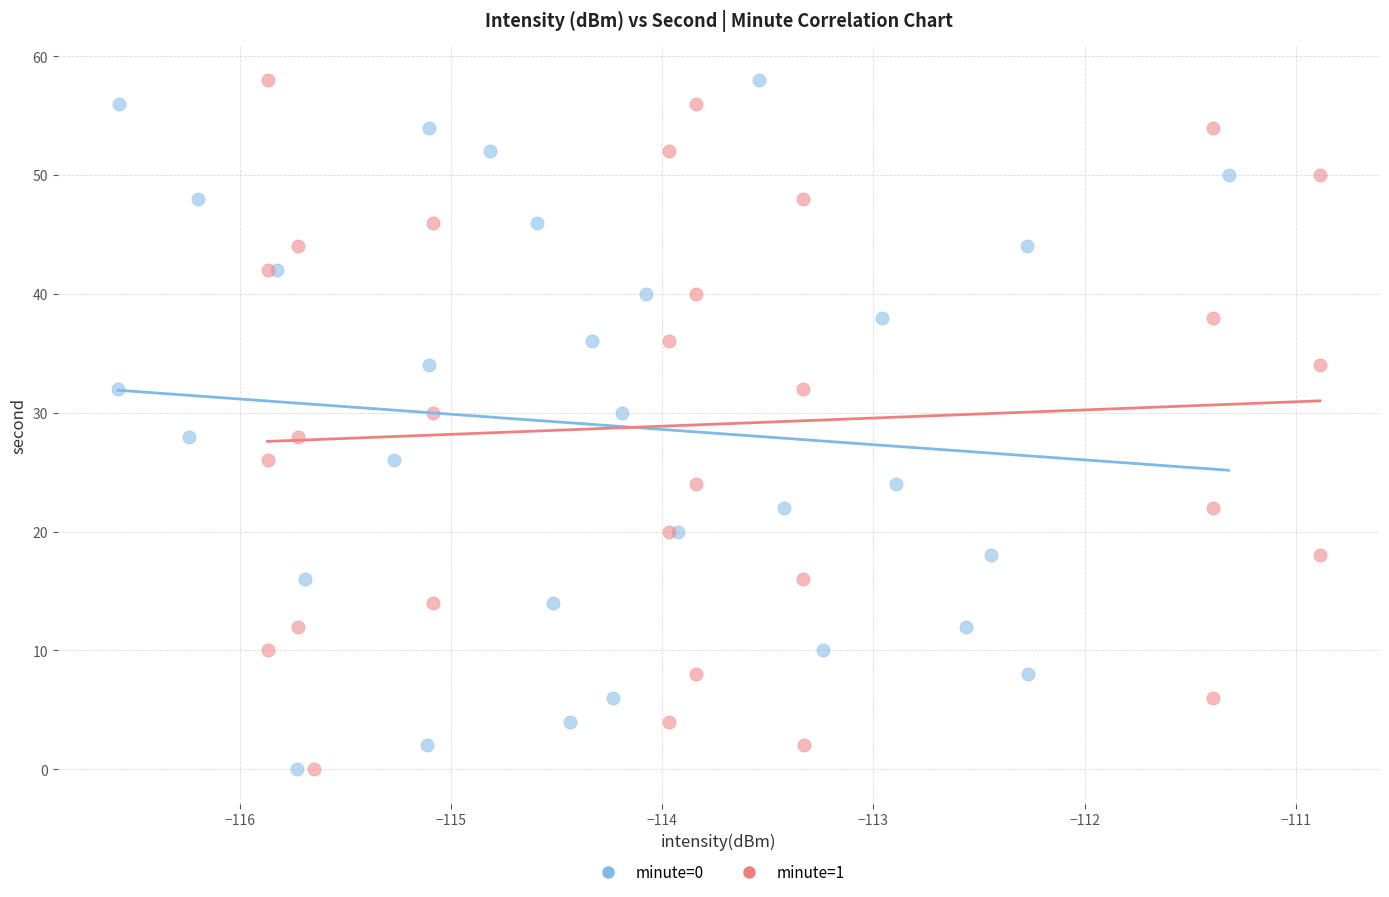

What are all the series names shown in the legend?

minute=0, minute=1